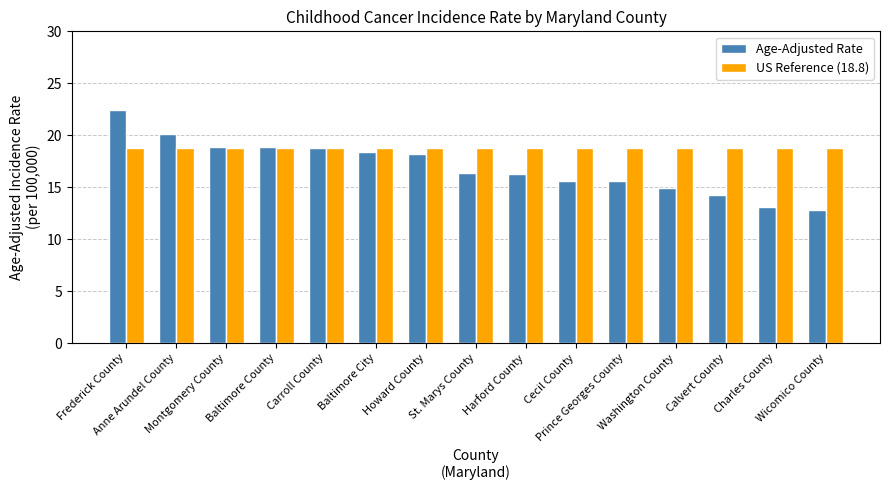

At which label does Age-Adjusted Rate reach its peak?

Frederick County